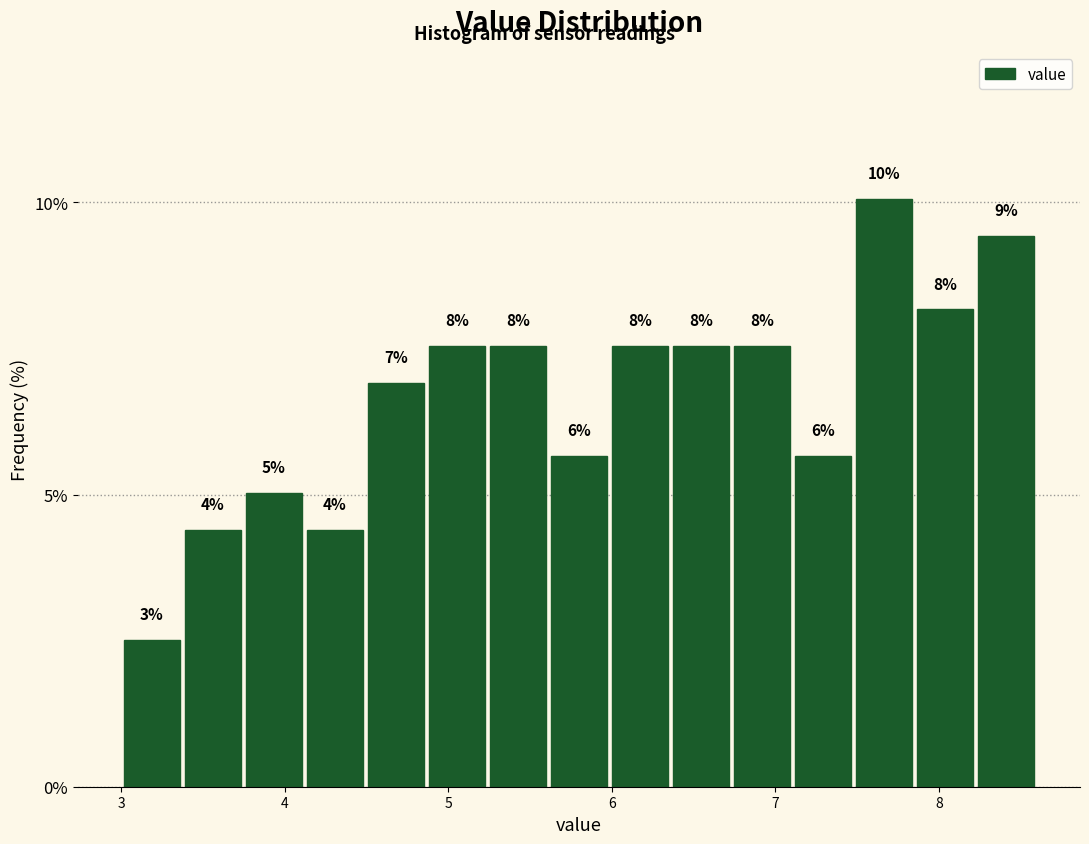

Read against the x-axis, roughly where is the centre of the tallest bar?

7.7